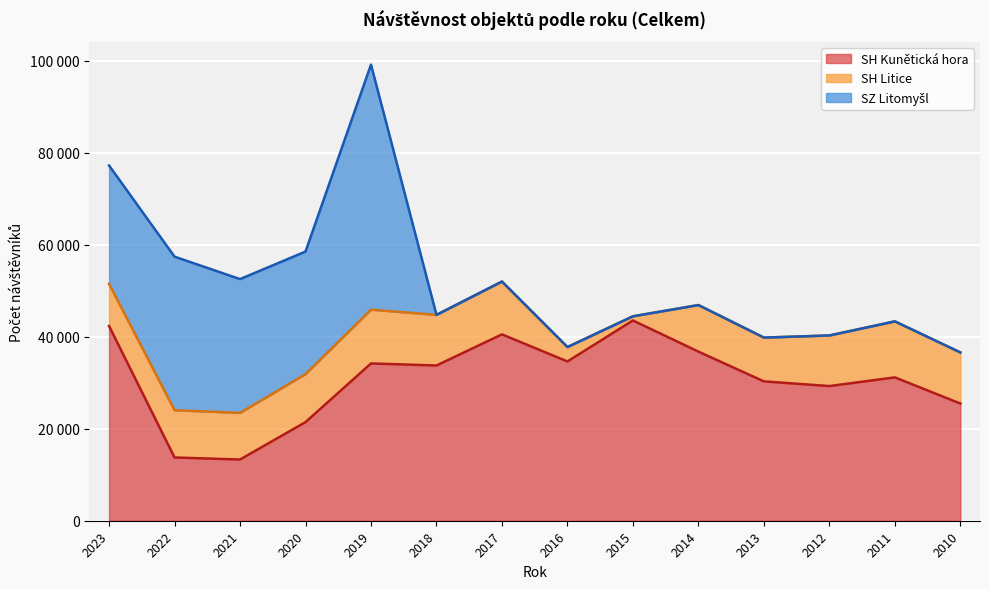

What is the difference between the maximum and minimum values in the SZ Litomyšl series?

53292